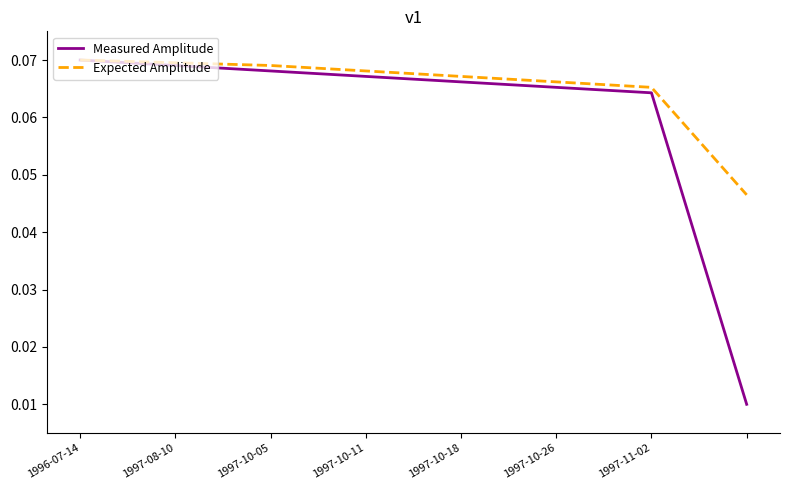

Which series has the largest range (max minus min)?

Measured Amplitude